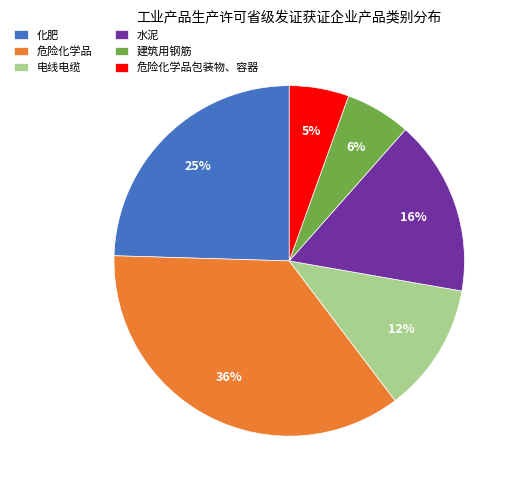

Between 水泥 and 危险化学品, which is larger?

危险化学品